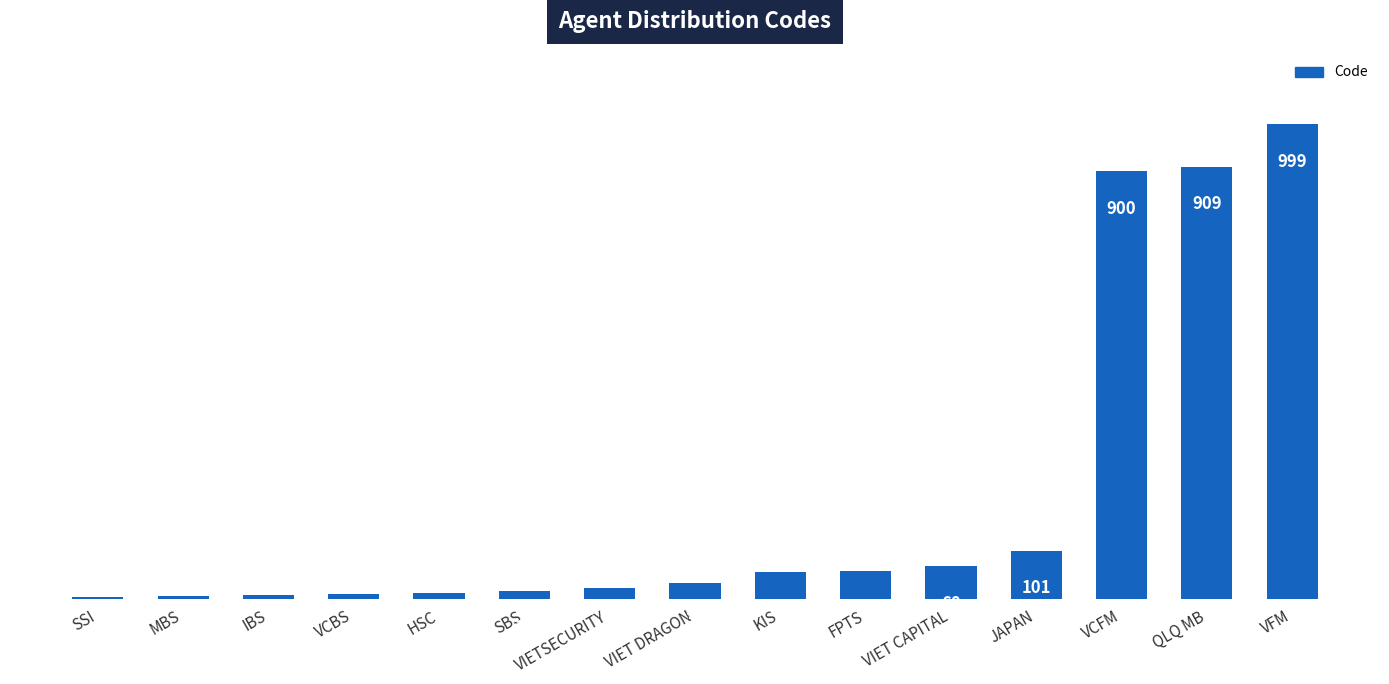

What is the change in value from MBS to VIETSECURITY?

+18